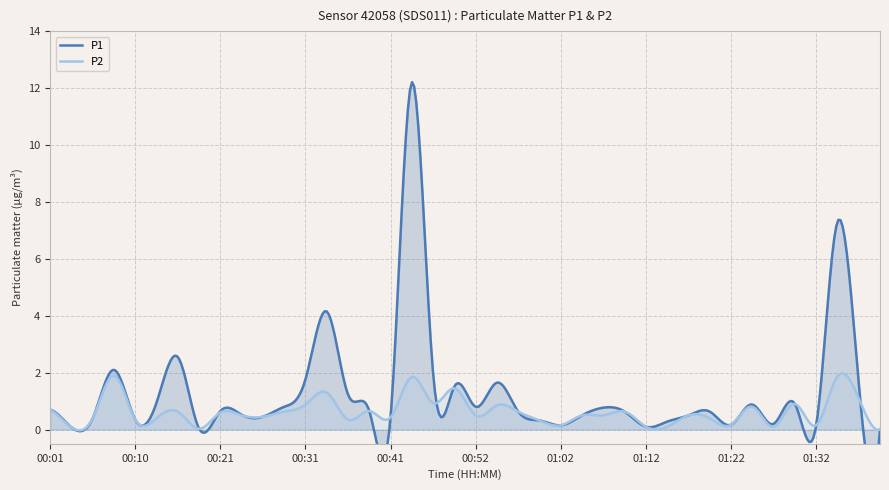

What is the greatest value displayed?

12.2